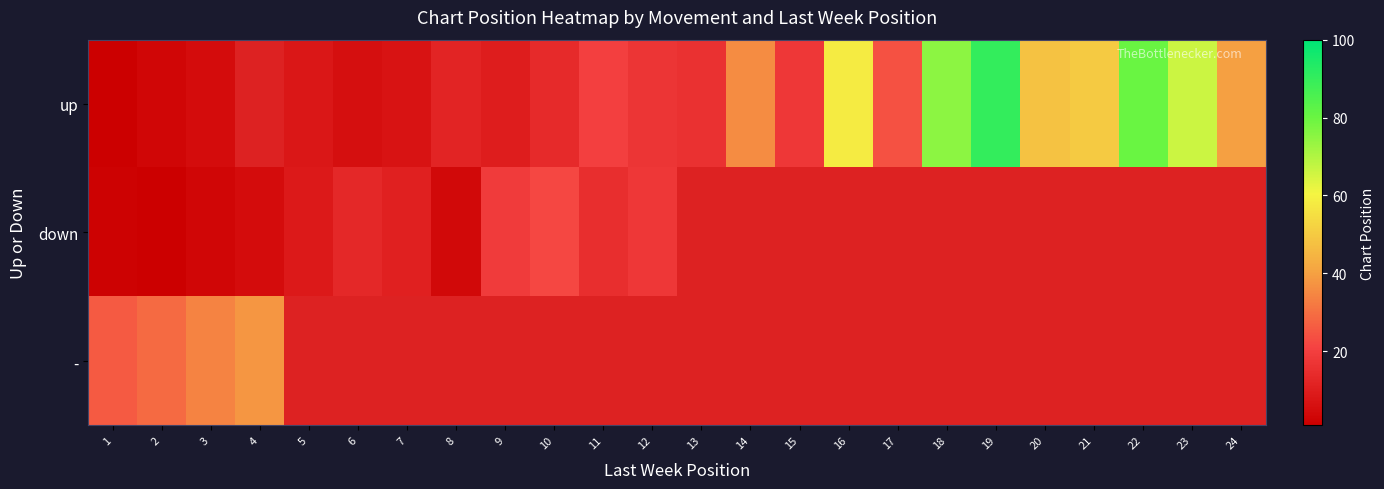

Is the value of up at 23 greater than the value of down at 10?

Yes